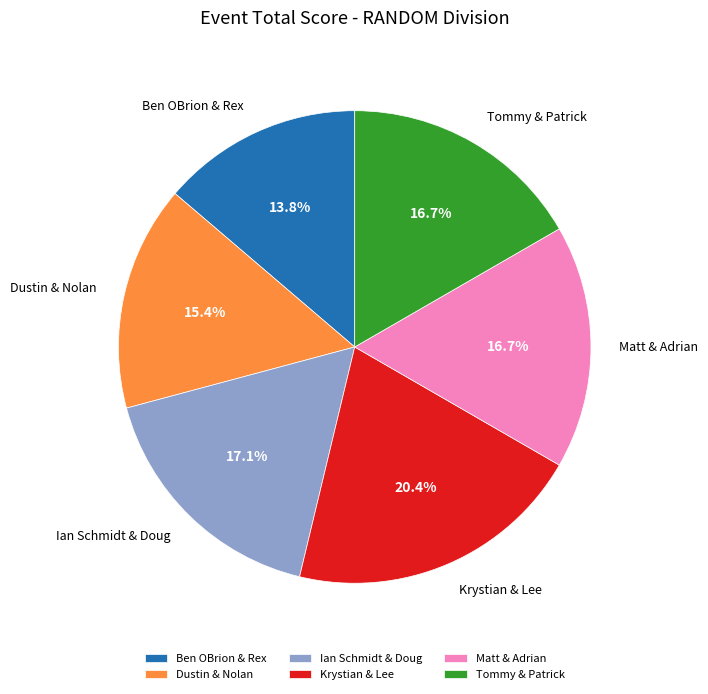

True or false: Tommy & Patrick accounts for 17% of the total.

True